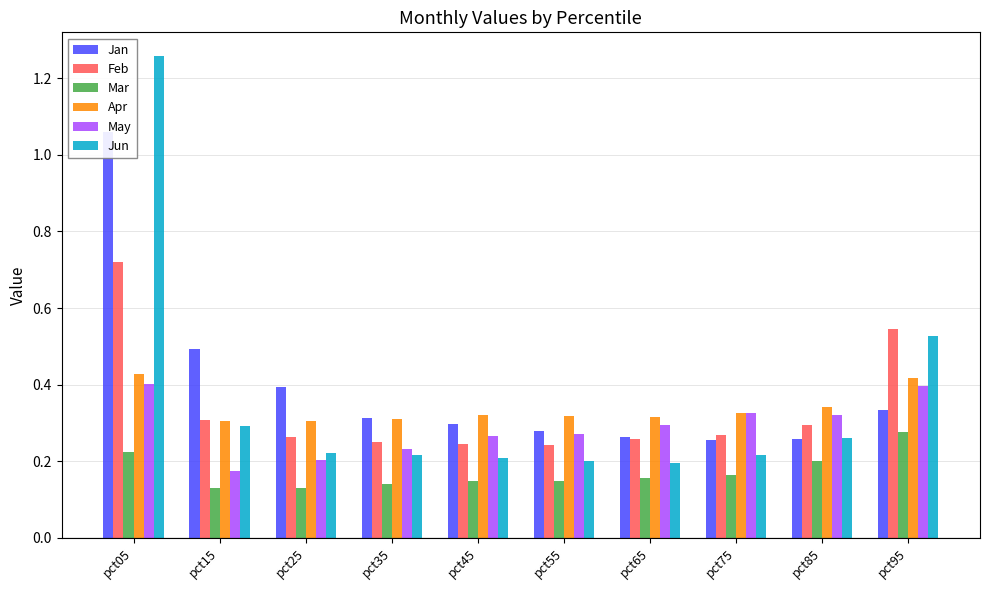

What are all the series names shown in the legend?

Jan, Feb, Mar, Apr, May, Jun